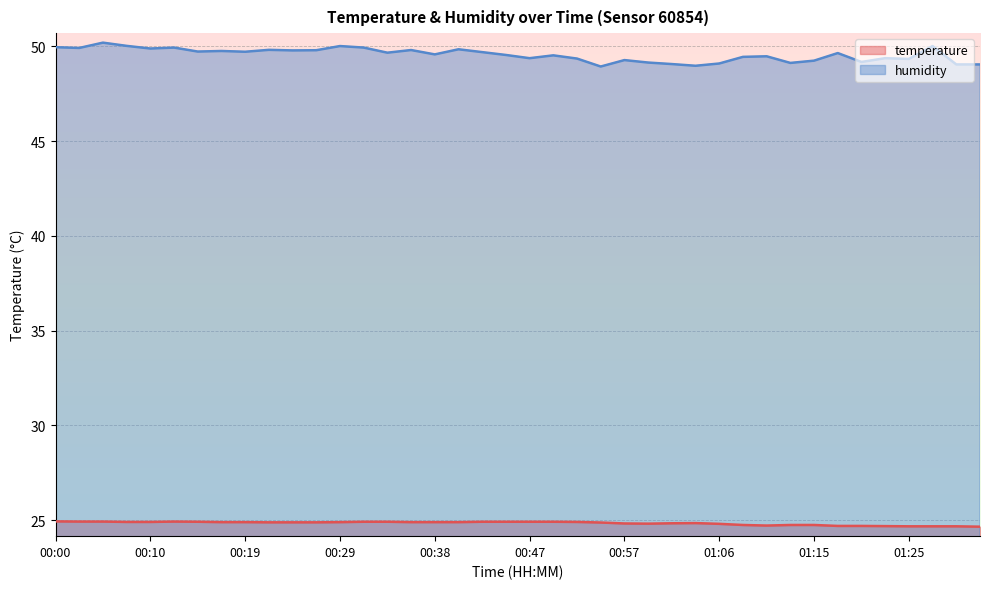

What position from the left is 00:31?

14